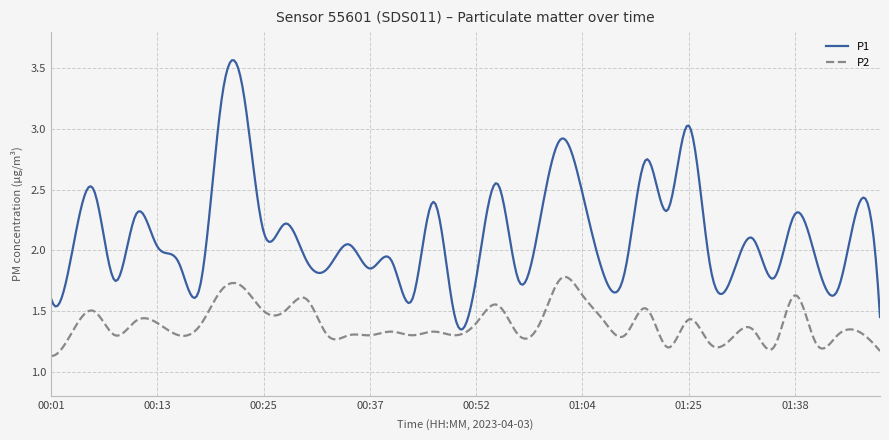

Which series has the largest total across all categories?

P1